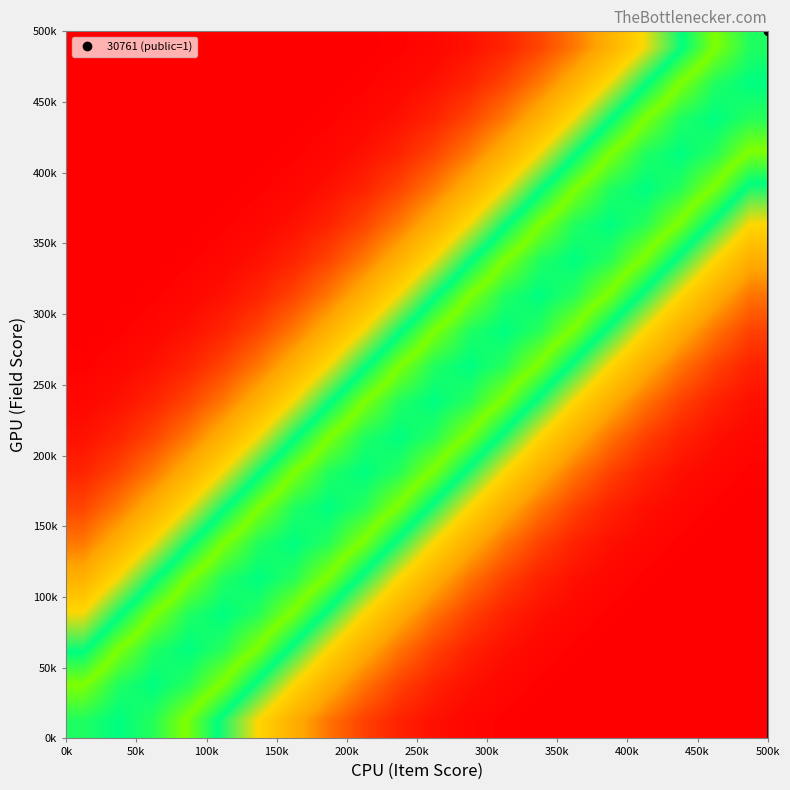

Count the number of data series in this chart.

20